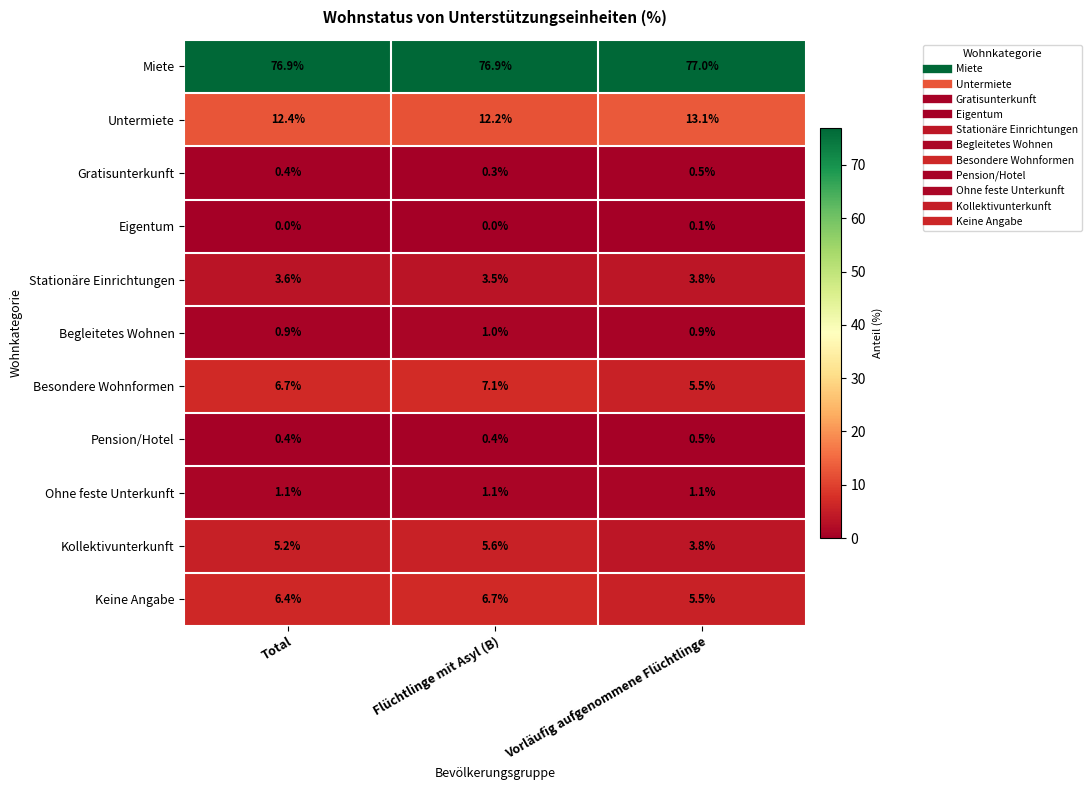

Which category has the highest value in the Untermiete series?

Vorläufig aufgenommene Flüchtlinge